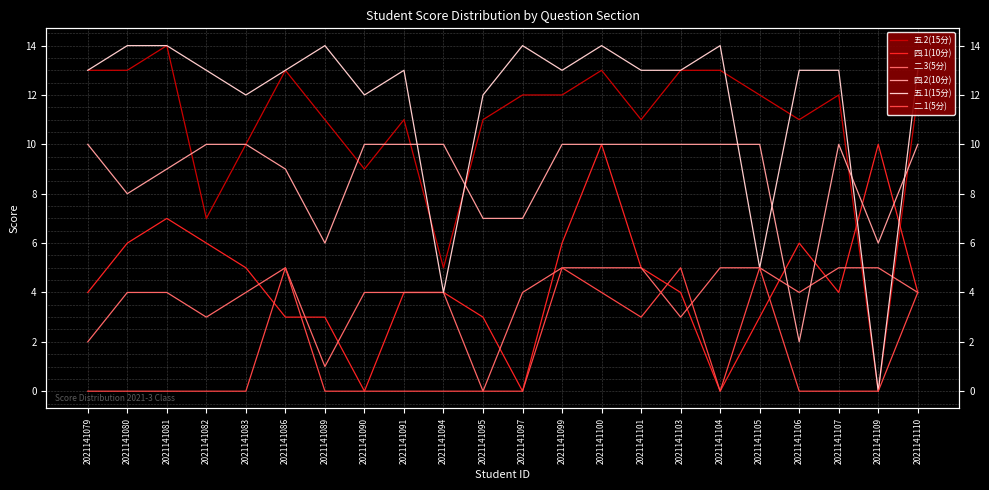

What is the total value across all series at 2021141099?

51